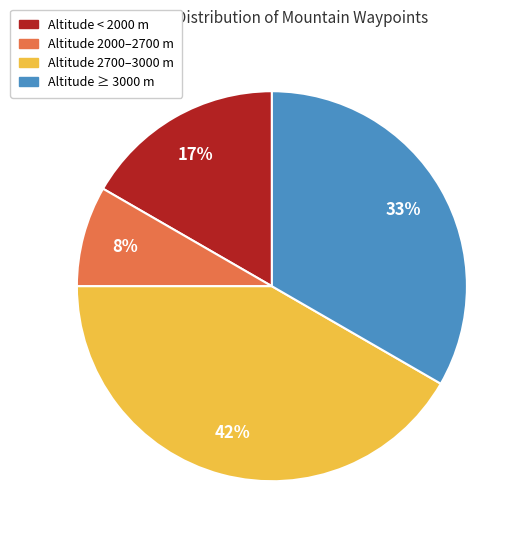

To the nearest percent, what is the average slice percentage?

25%